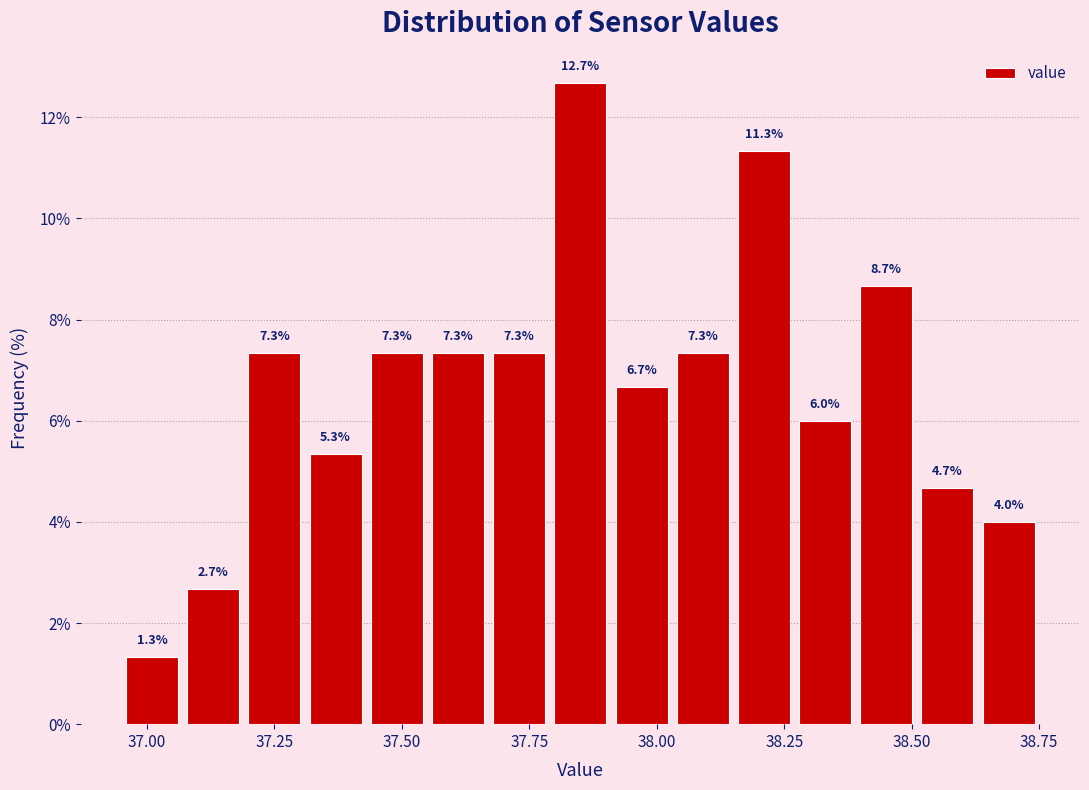

Read against the x-axis, roughly where is the centre of the tallest bar?

37.85